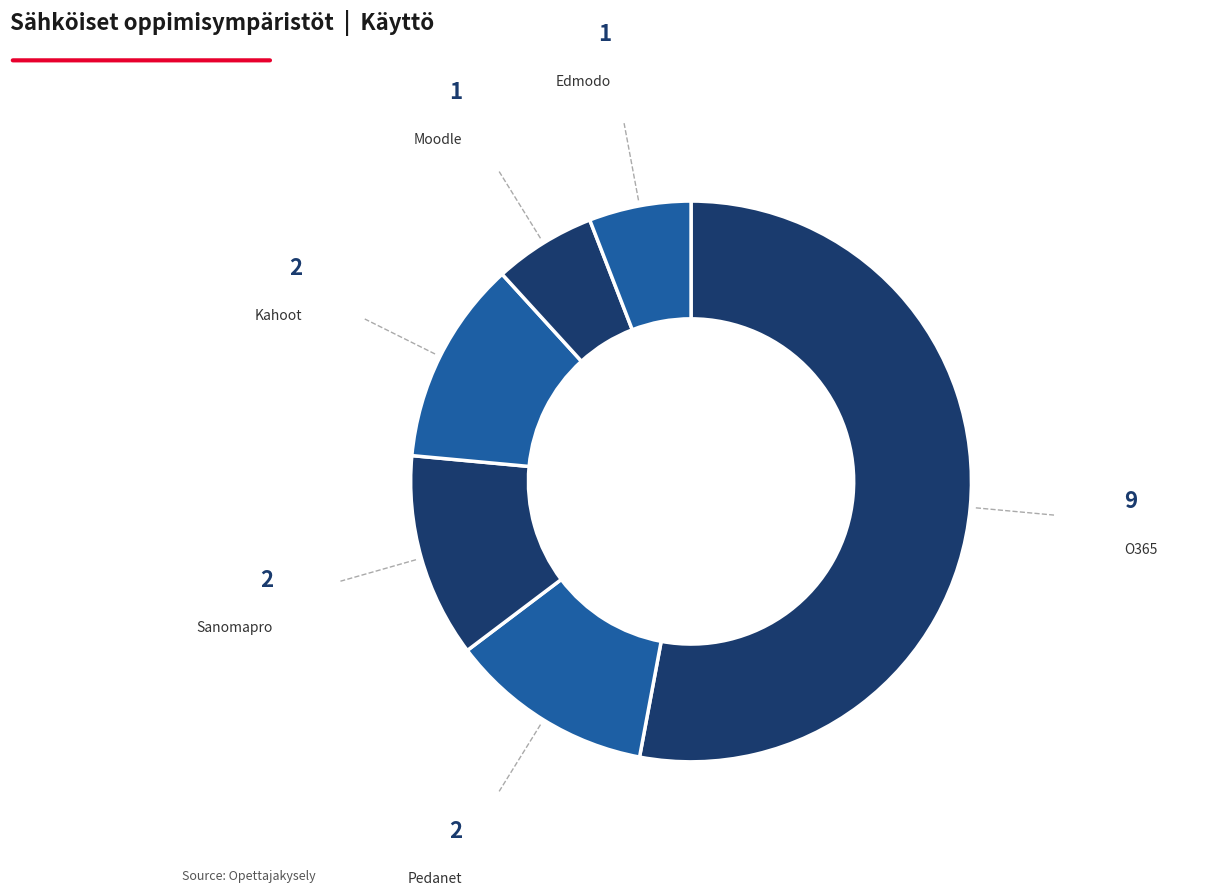

Which slice is the largest?

O365